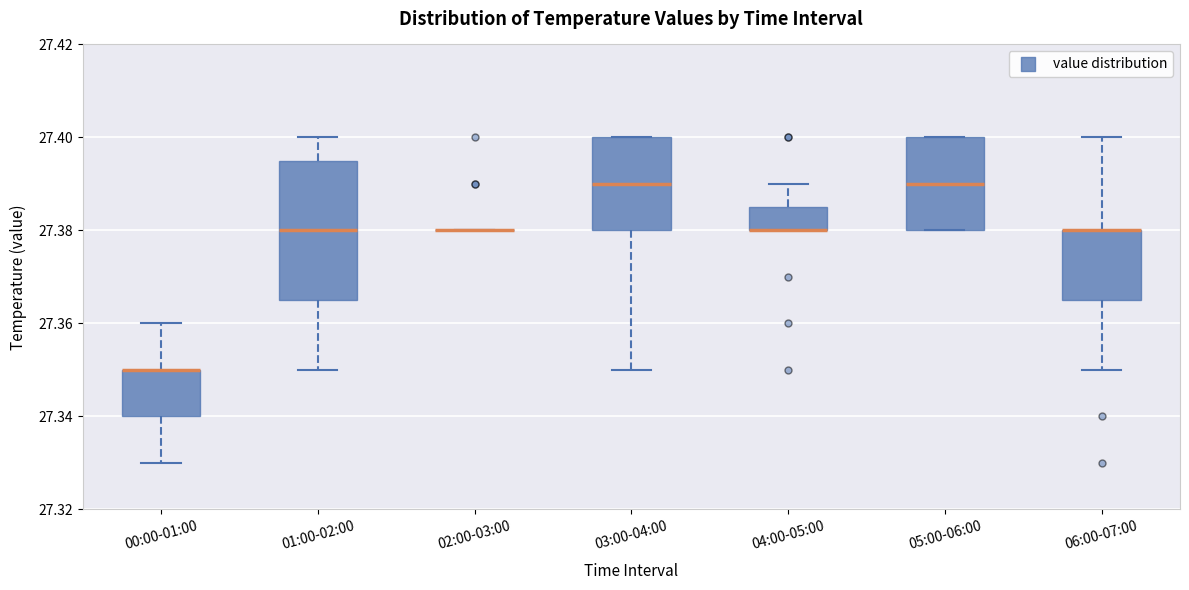

Reading left to right, transcribe this box plot: for each box, give where its median line is, the range the box spans, and where its two whiskers end, as read against the y-axis. The values are not printed on the chart, so give them approximately, as read against the axis.

00:00-01:00: median 27.350 (drawn on the box's upper edge), box 27.340 to 27.350, whiskers 27.330 to 27.360
01:00-02:00: median 27.380, box 27.366 to 27.396, whiskers 27.350 to 27.400
02:00-03:00: box collapsed to a line at 27.380, whiskers 27.380 to 27.380
03:00-04:00: median 27.390, box 27.380 to 27.400, whiskers 27.350 to 27.400
04:00-05:00: median 27.380 (drawn on the box's lower edge), box 27.380 to 27.386, whiskers 27.380 to 27.390
05:00-06:00: median 27.390, box 27.380 to 27.400, whiskers 27.380 to 27.400
06:00-07:00: median 27.380 (drawn on the box's upper edge), box 27.366 to 27.380, whiskers 27.350 to 27.400